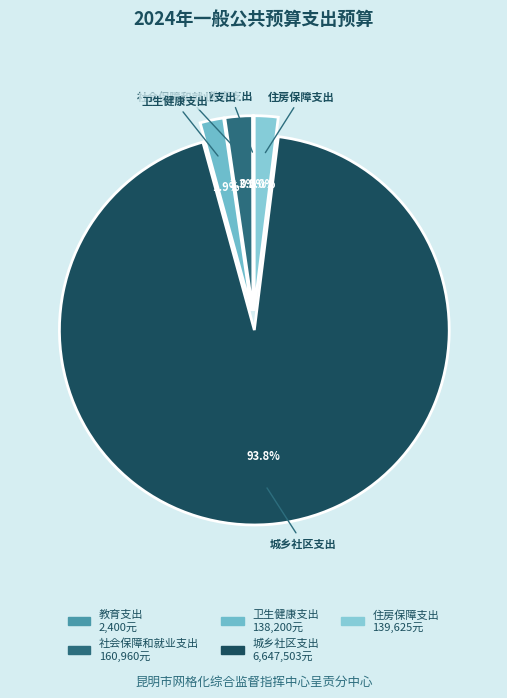

How much of the chart is everything except 社会保障和就业支出?

97.7%